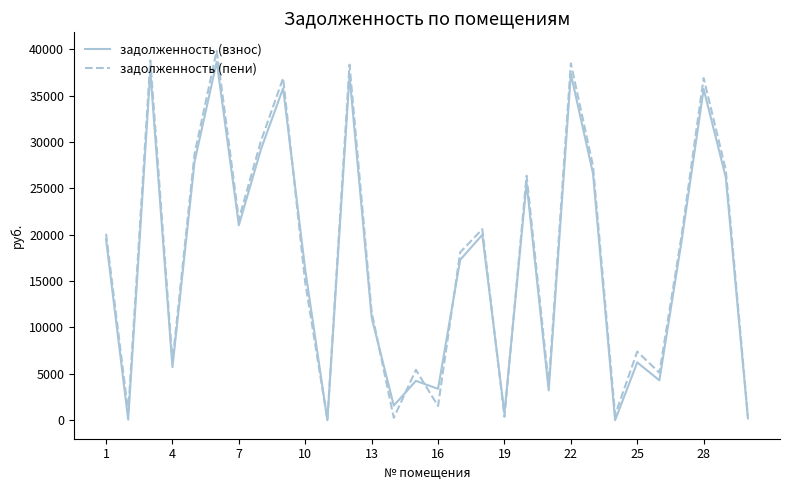

Which series has the widest spread of values?

задолженность (пени)